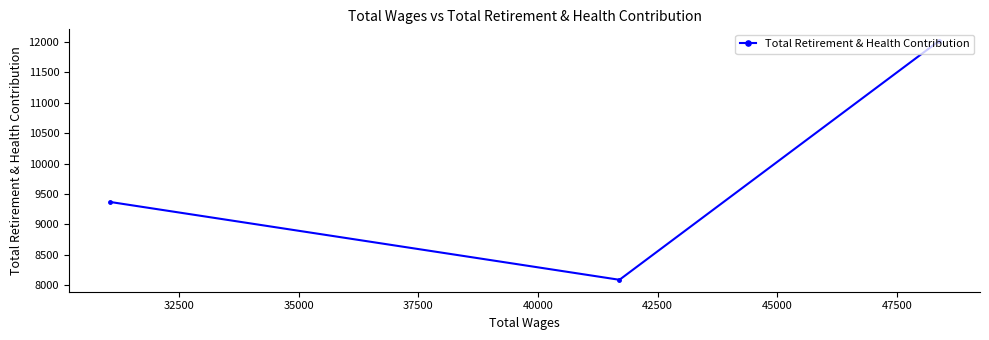

What is the maximum value shown in the chart?

12008